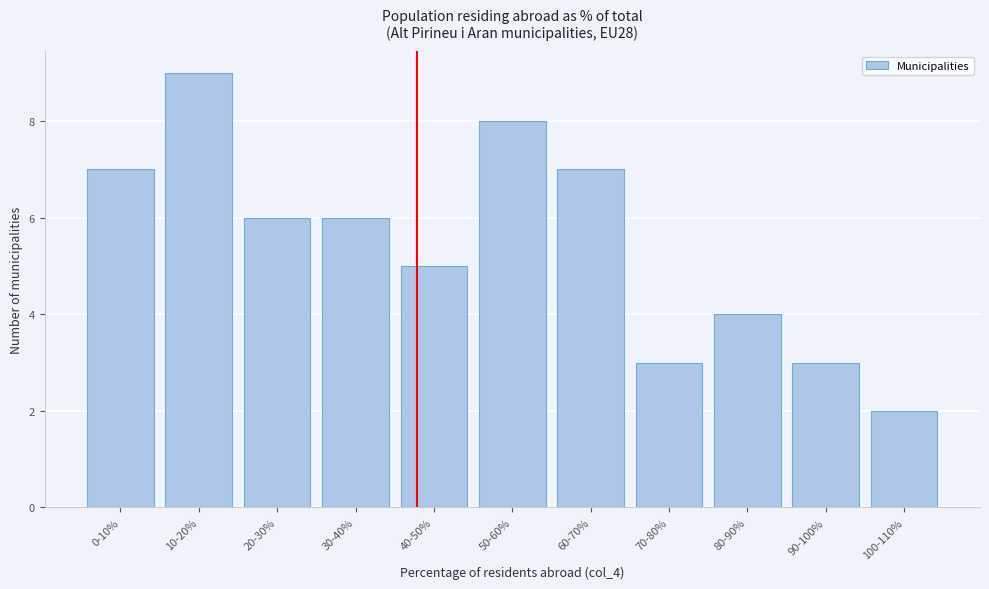

Reading left to right, transcribe all the data shown in this chart.

0-10%=7	10-20%=9	20-30%=6	30-40%=6	40-50%=5	50-60%=8	60-70%=7	70-80%=3	80-90%=4	90-100%=3	100-110%=2